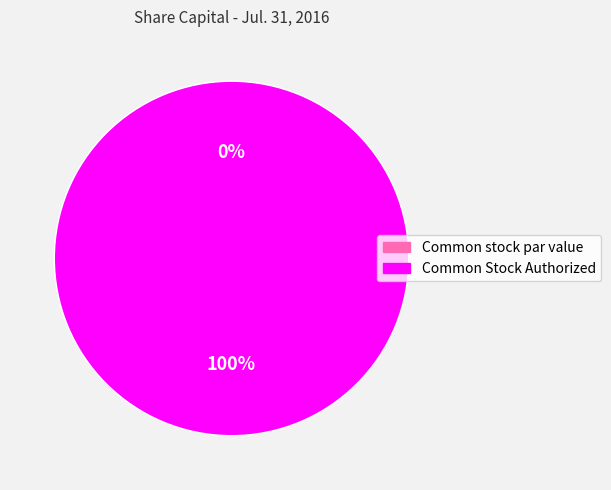

Does Common Stock Authorized account for over 50% of the chart?

Yes